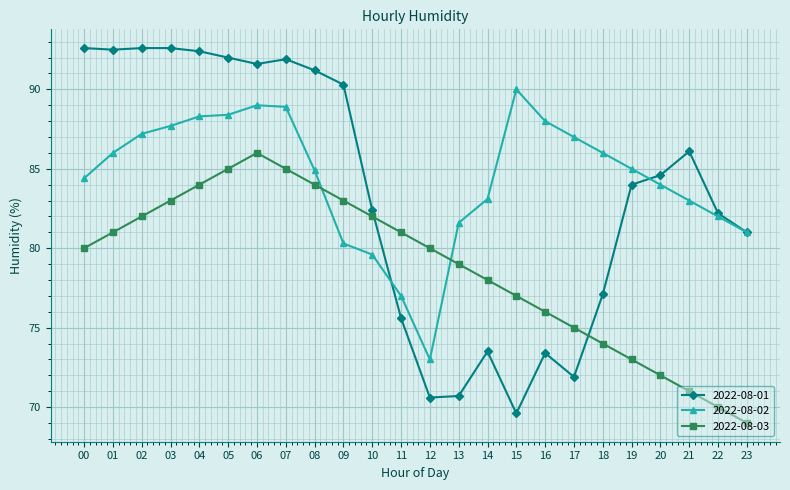

Count the number of data series in this chart.

3